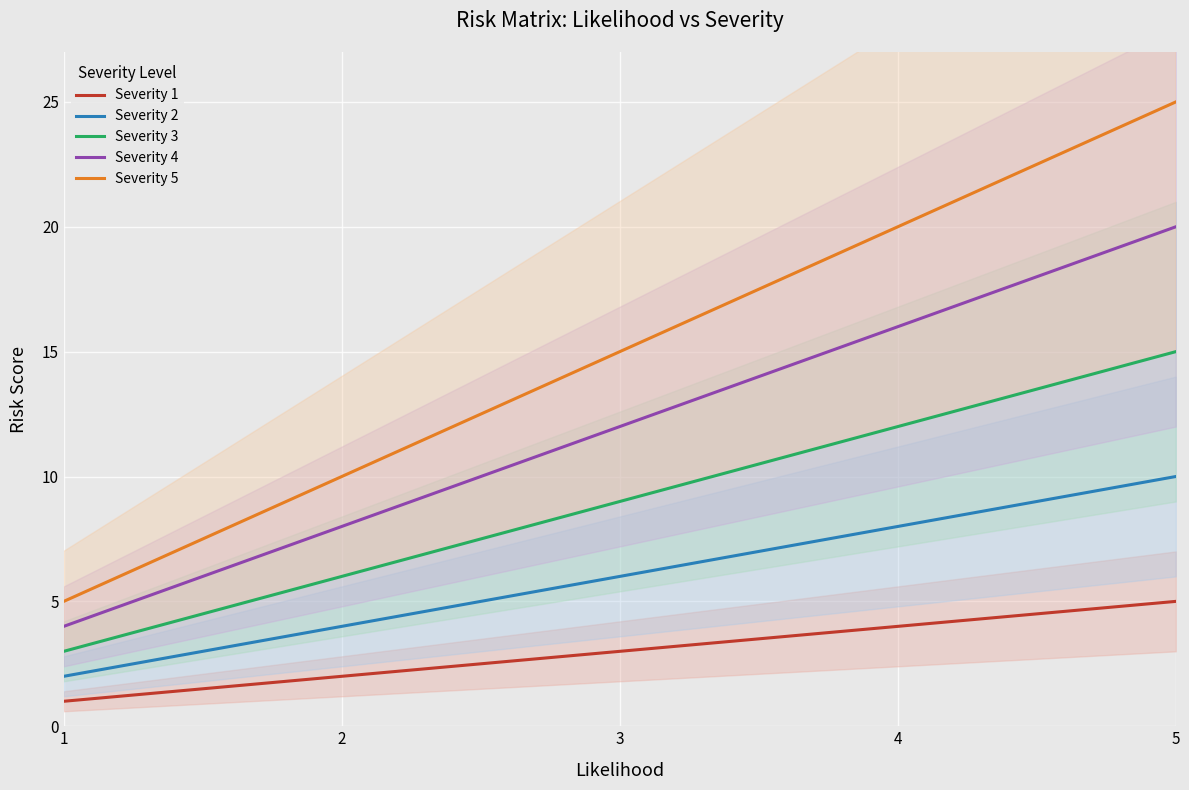

What is the value of the Severity 5 point at the 4th from the left?

20